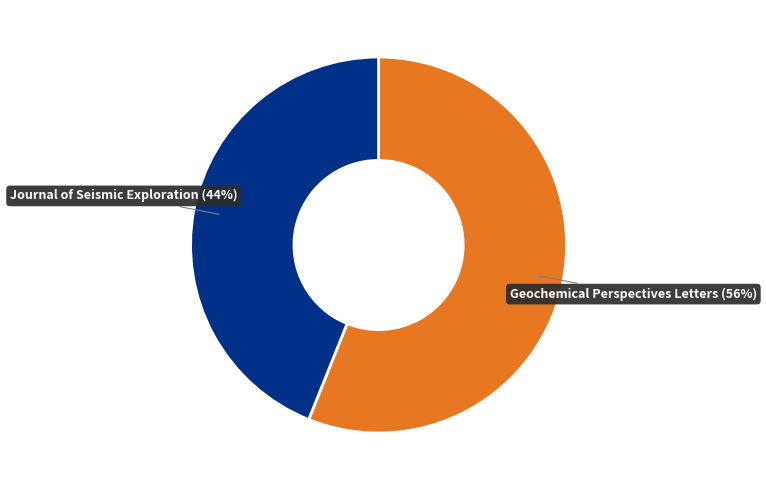

Combined, do Geochemical Perspectives Letters and Journal of Seismic Exploration account for over 50%?

Yes